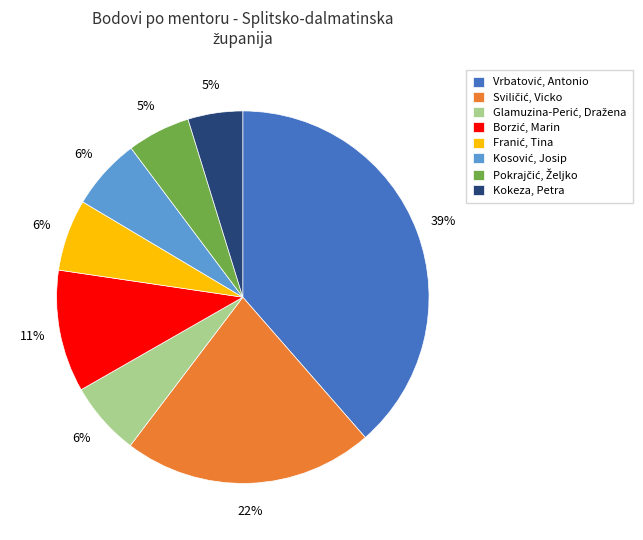

To the nearest percent, what is the difference between the largest and smallest slice percentages?

34%